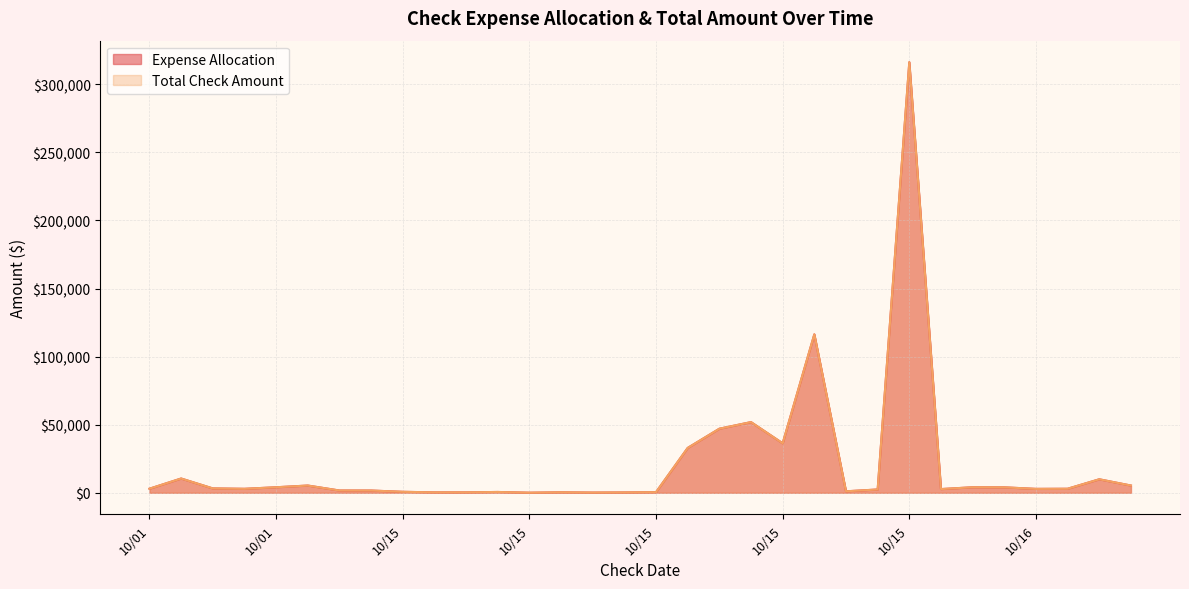

What is the greatest value displayed?

316281.2